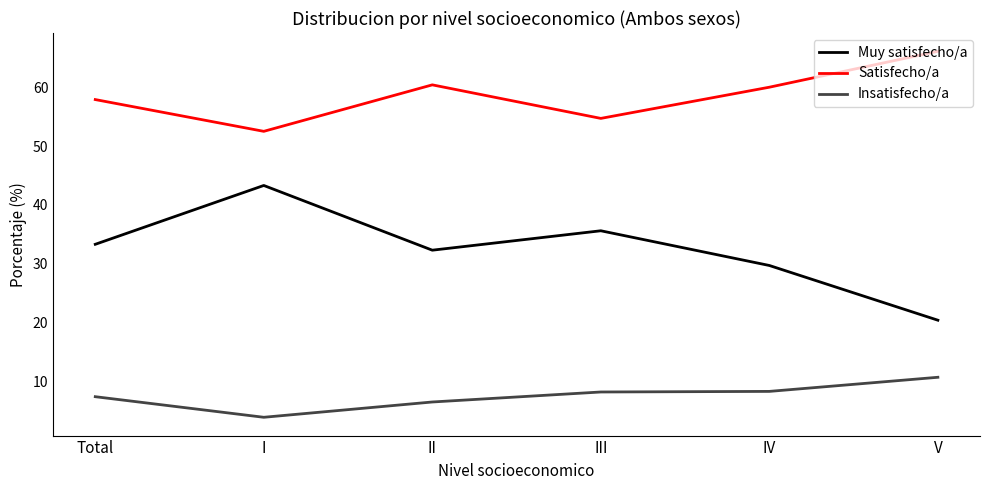

What is the total value across all series at II?

99.2